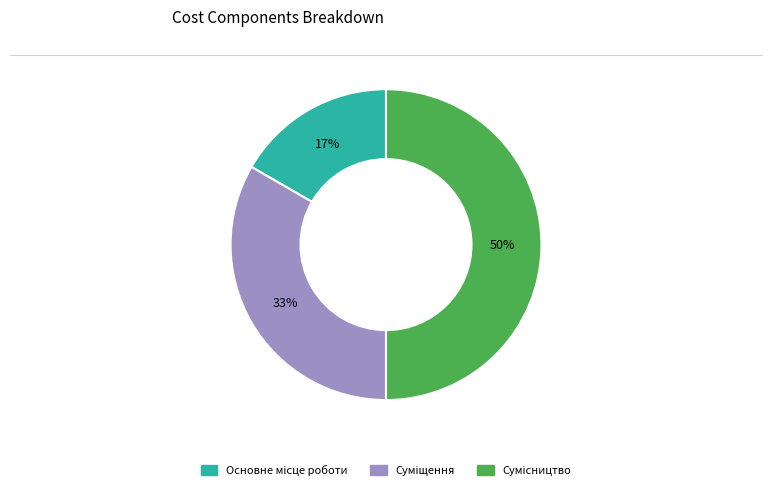

To the nearest percent, what is the average slice percentage?

33%